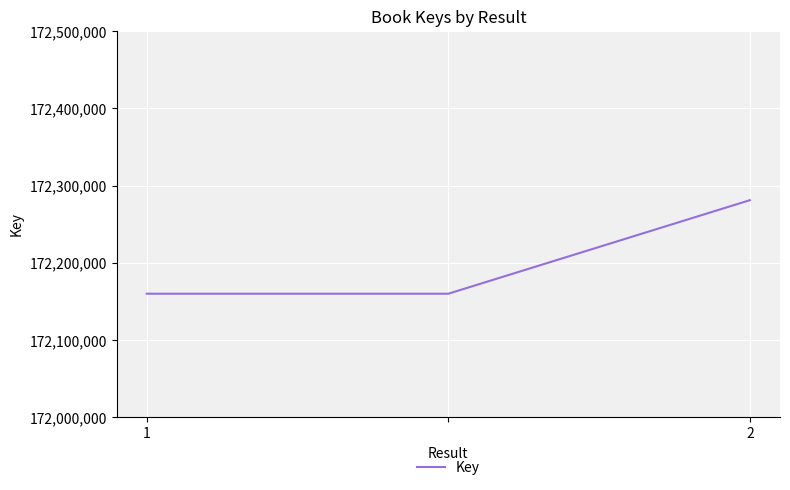

What is the maximum value shown in the chart?

172281146